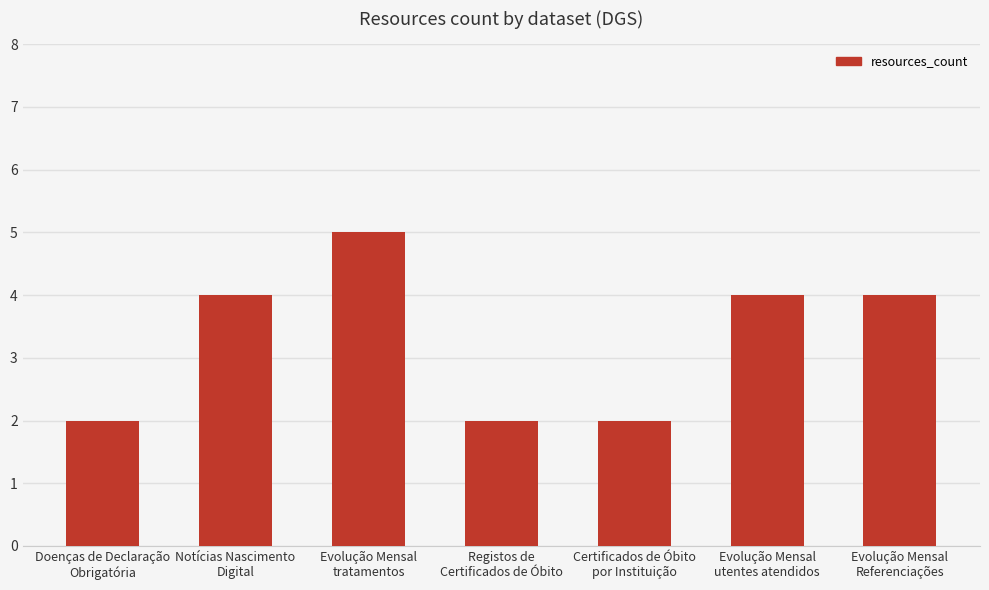

How many data points are less than 4?

3